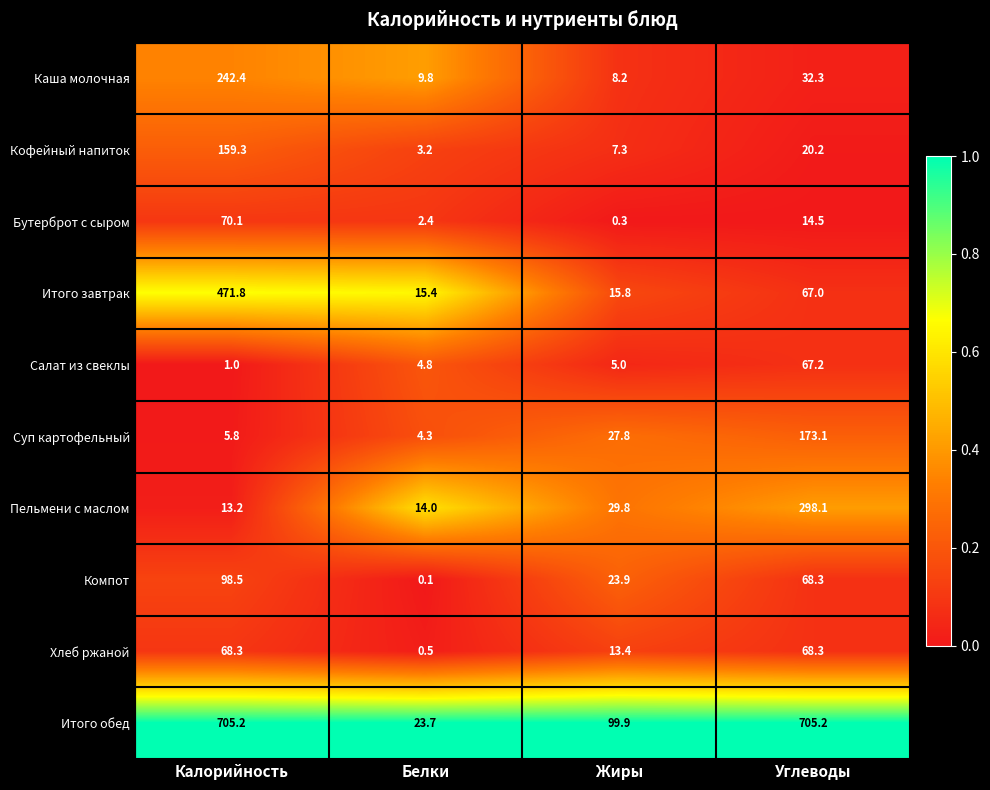

At which label is Салат из свеклы closest to 34?

Жиры